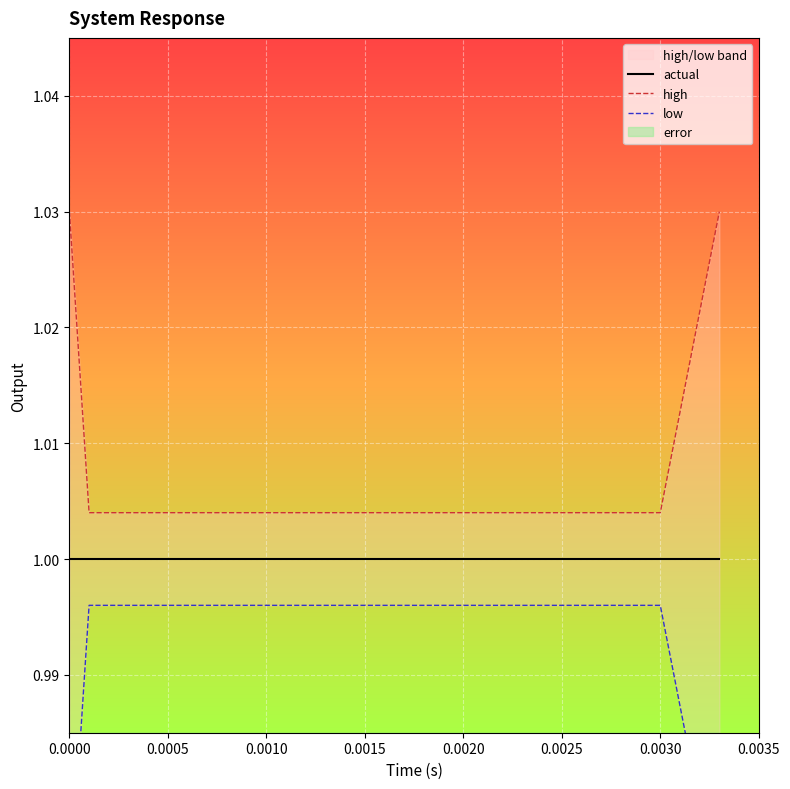

How many categories are shown in the chart?

20